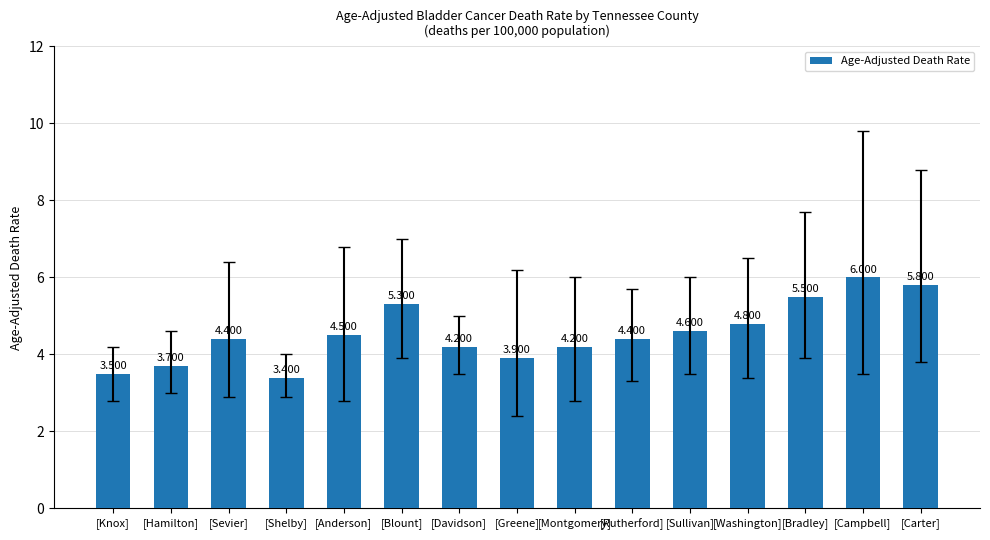

What is the smallest value displayed?

3.4